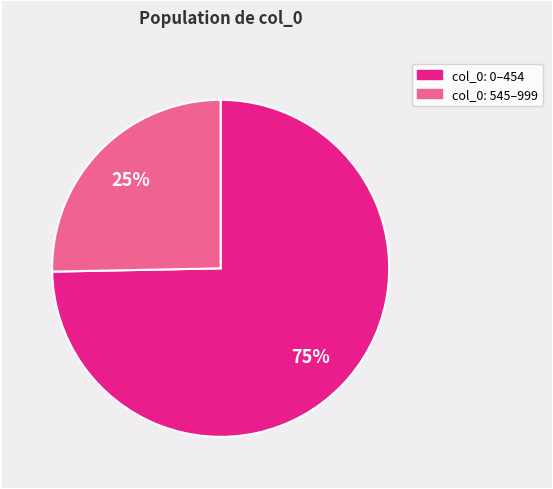

Is there a majority slice in this chart?

Yes